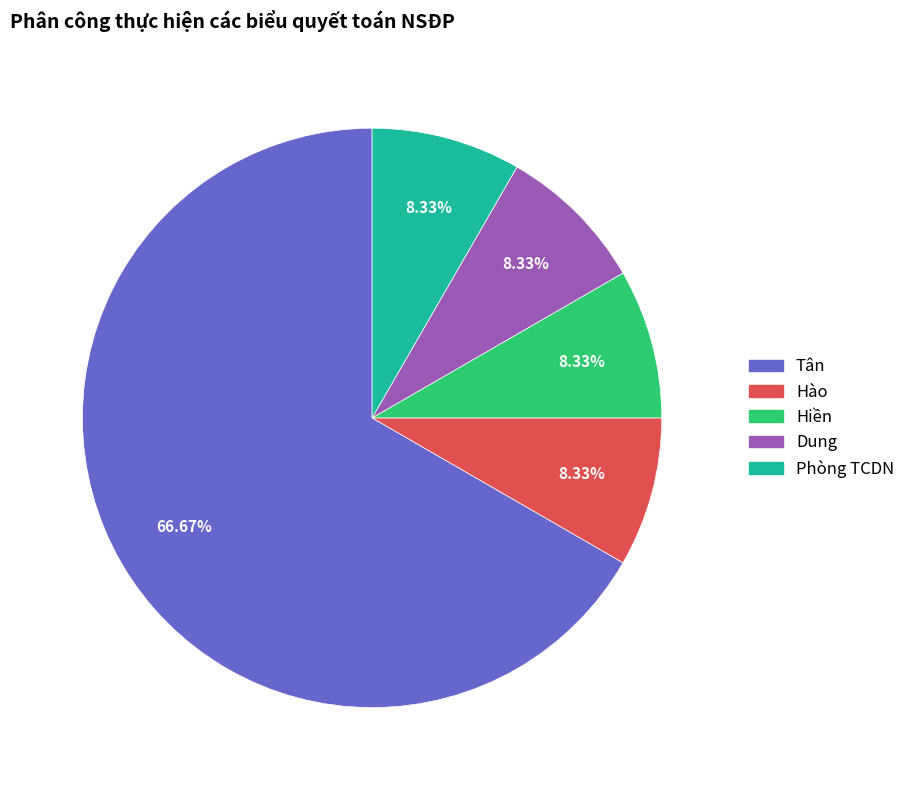

Is it true that Hào is 8% of the pie?

True